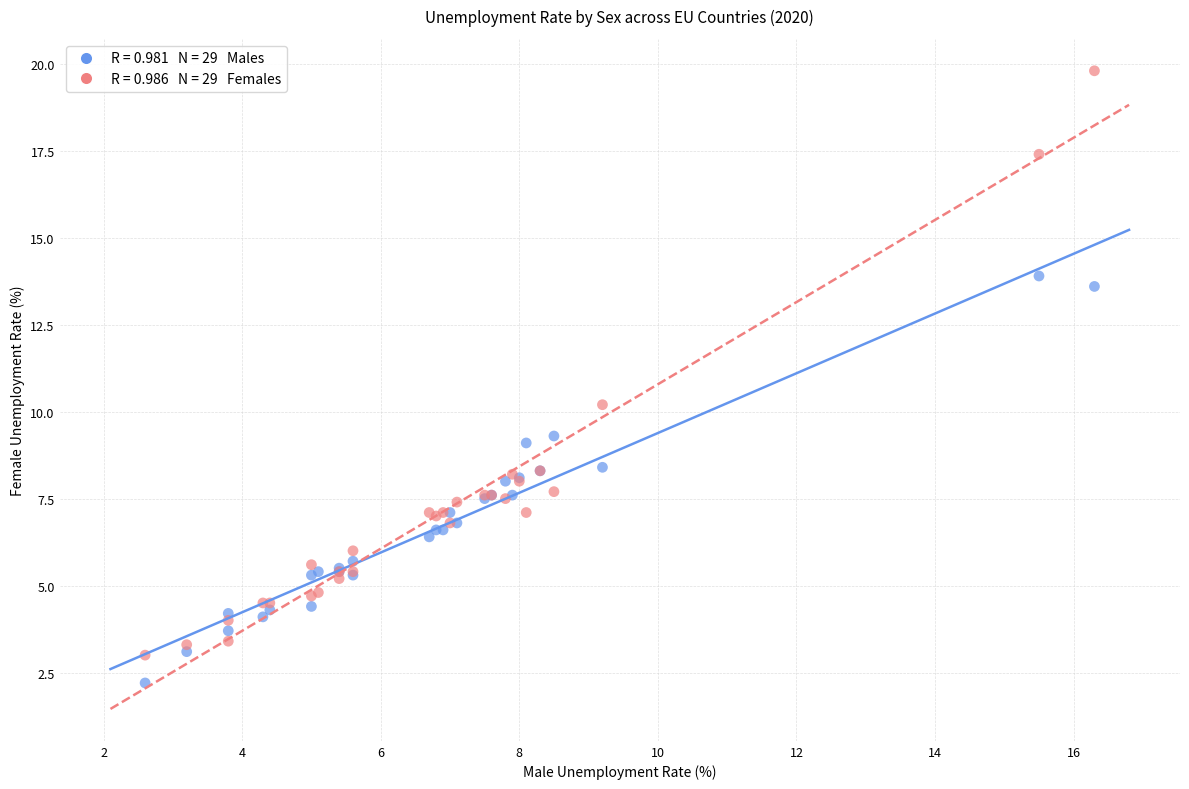

Across all series, what Y value is closest to 11?

10.2